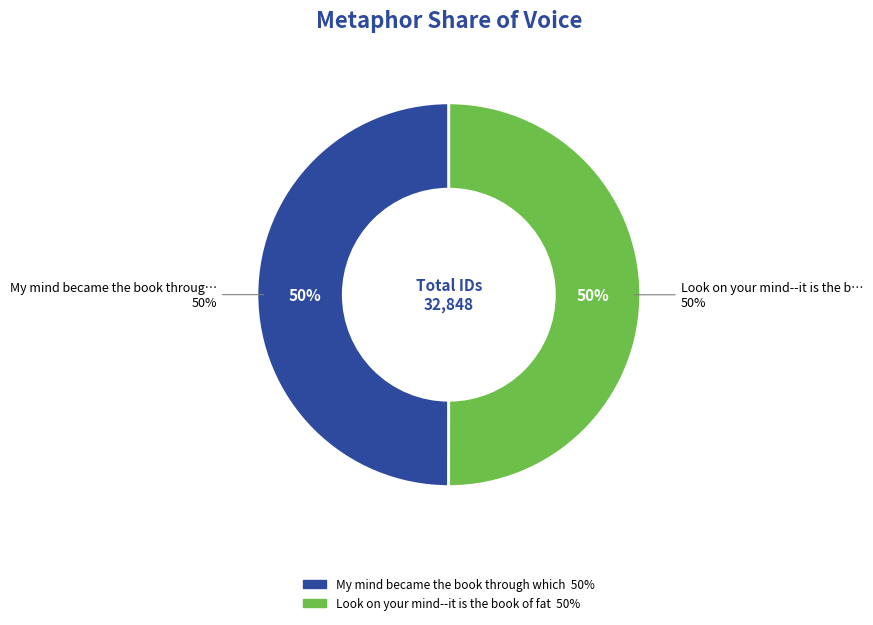

Which has a higher value, Look on your mind--it is the book of fate or My mind became the book through which?

Look on your mind--it is the book of fate